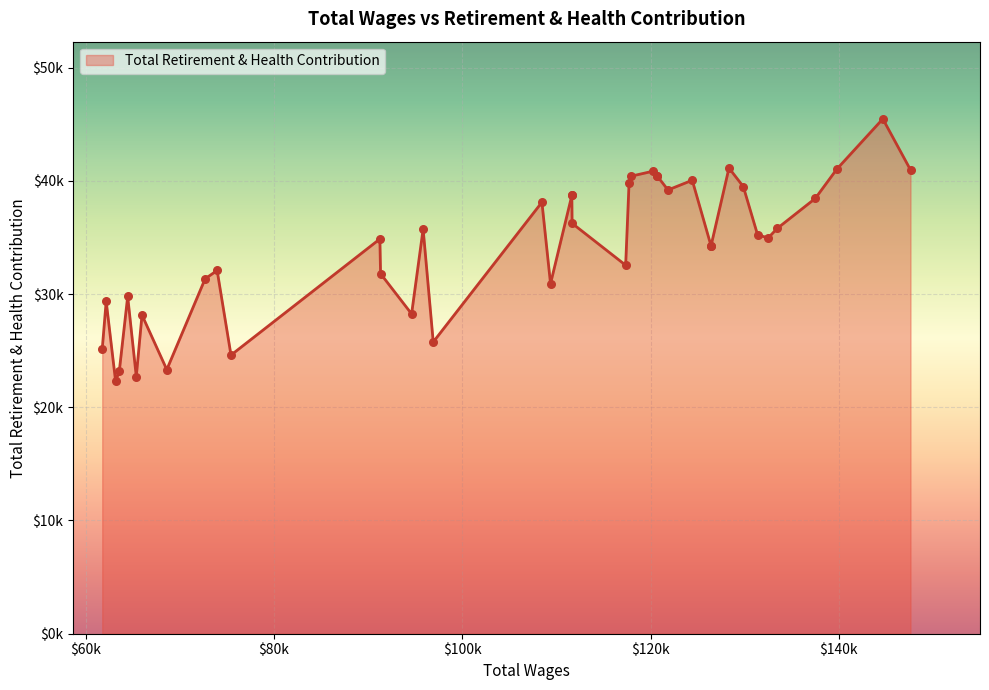

Which has a higher value, 24 or 22?

22